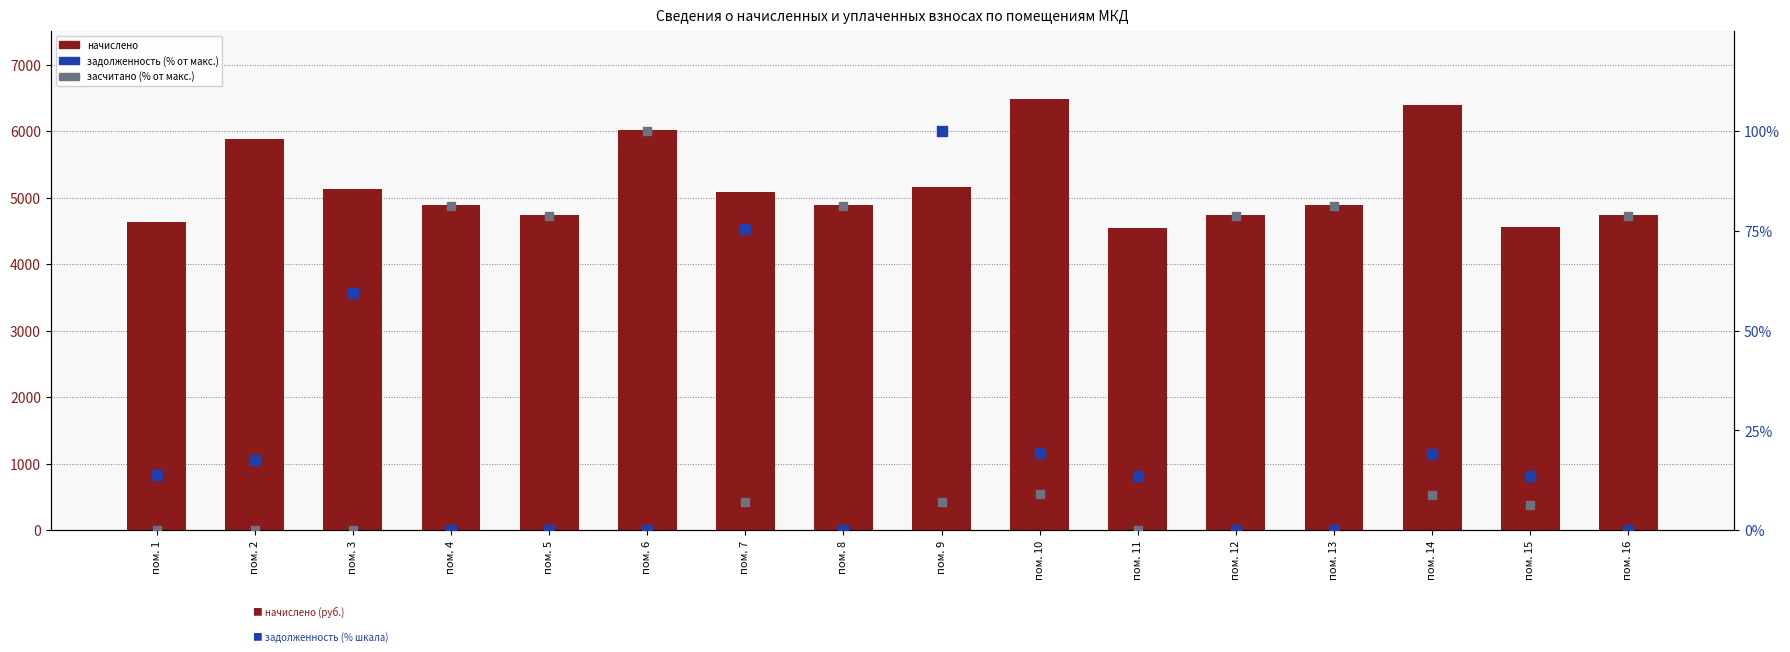

Which series has the largest total across all categories?

начислено